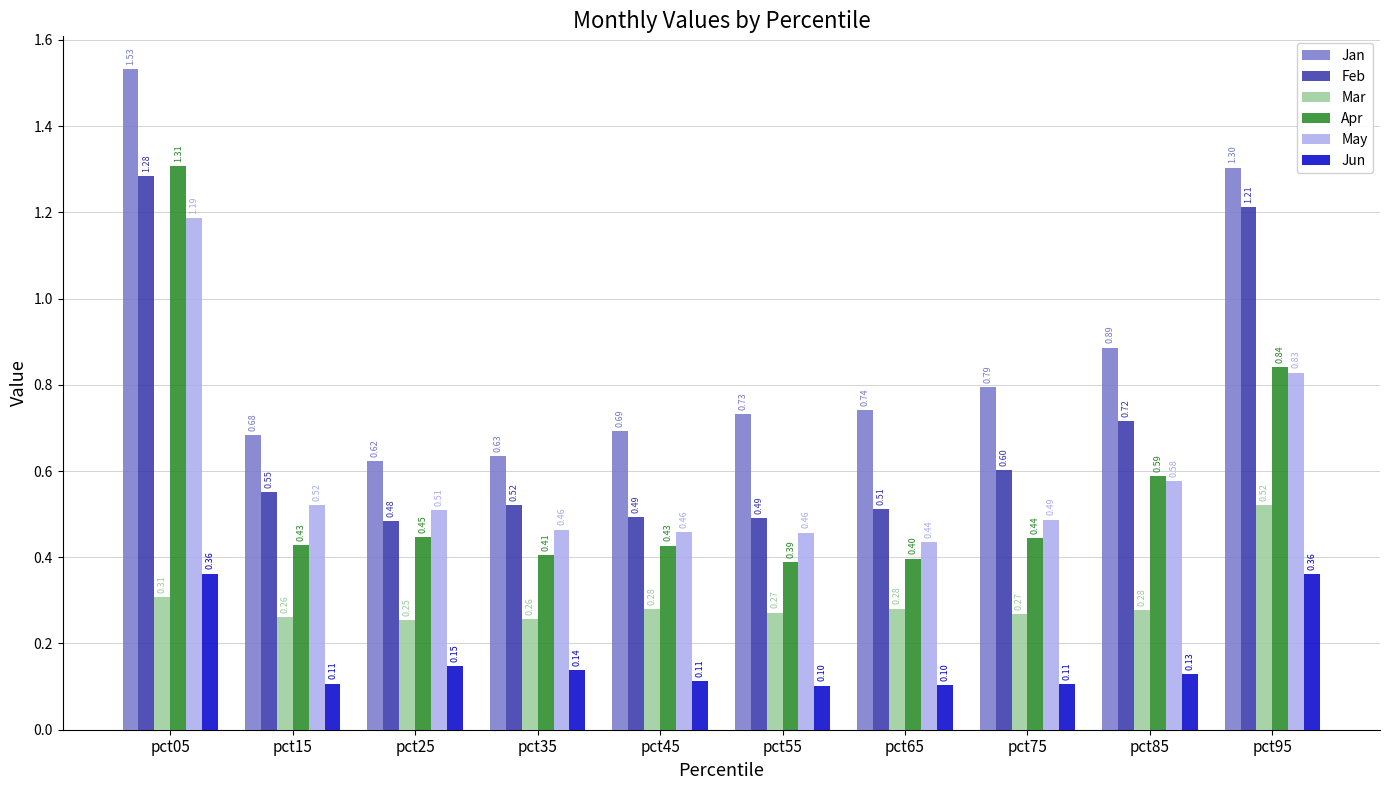

Is the value of Feb at pct75 greater than the value of Mar at pct45?

Yes